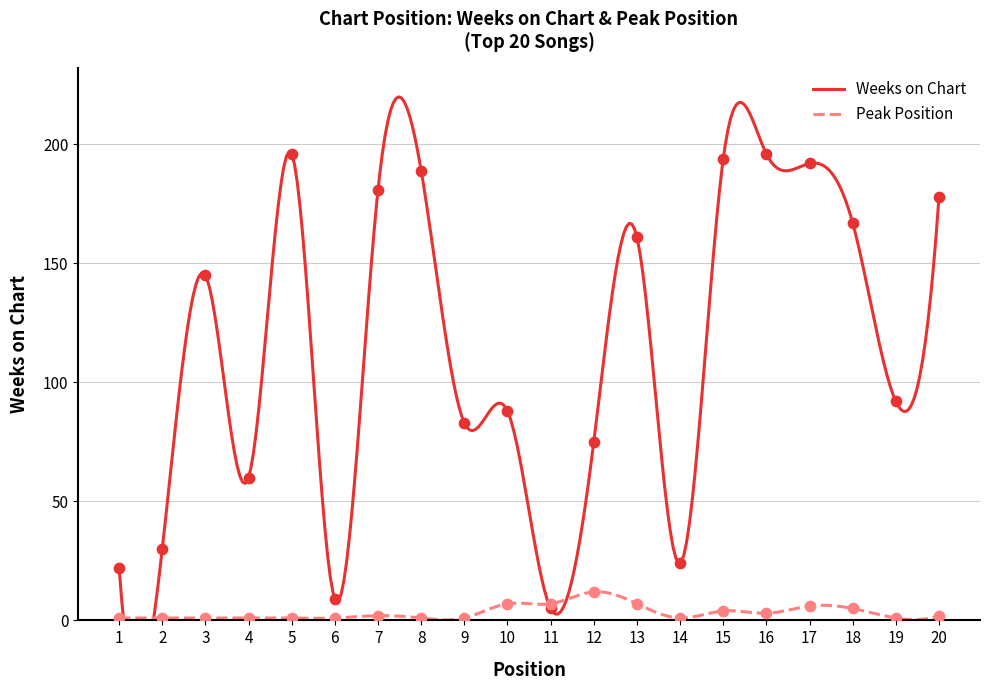

Which series contains the lowest Y value?

Peak Position